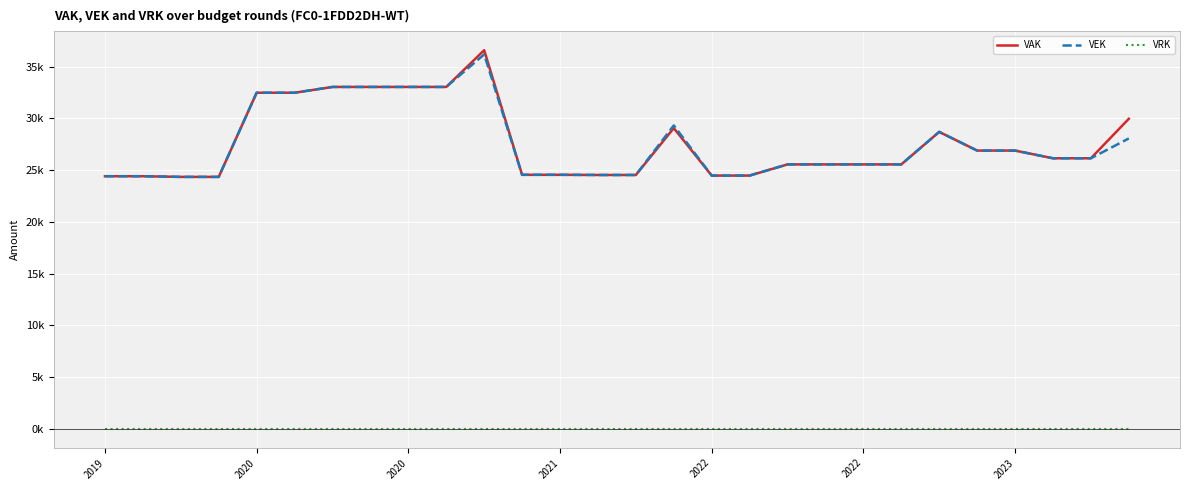

At which label does VRK reach its peak?

2019